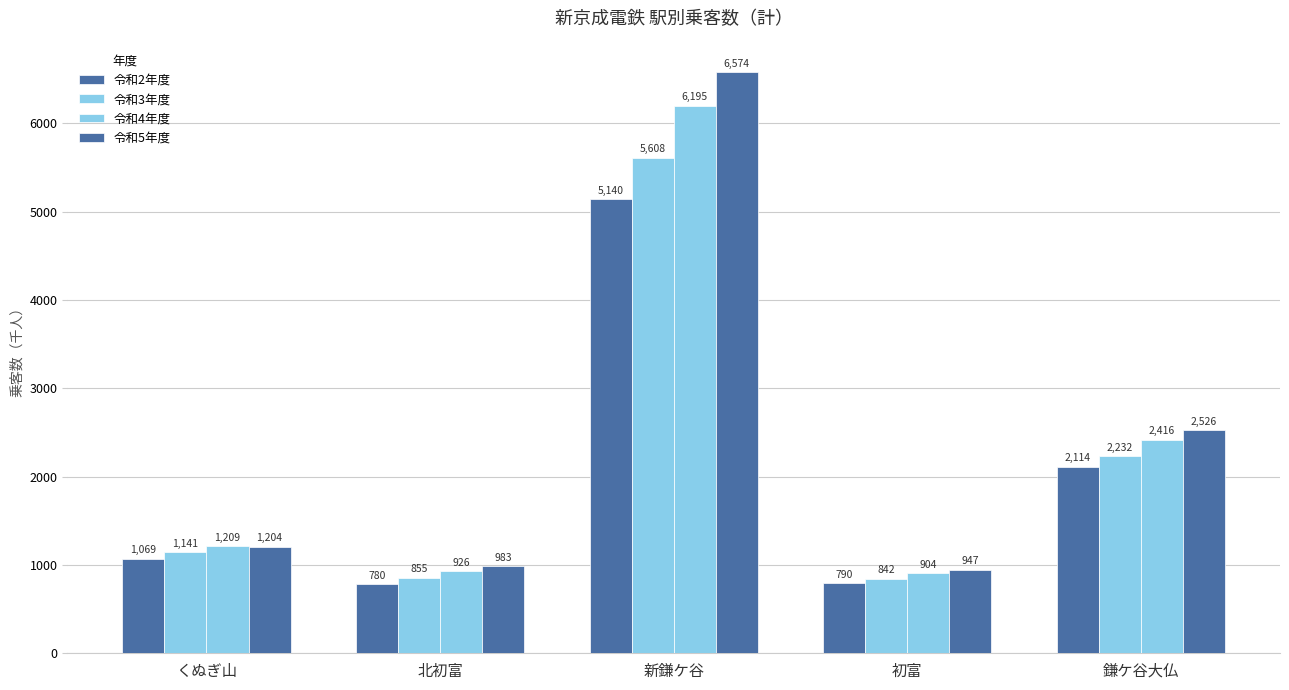

How many series are shown in this chart?

4